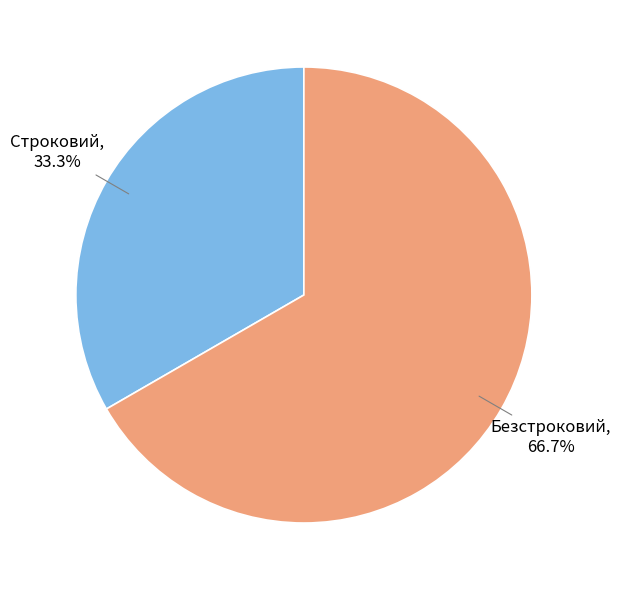

What percentage is NOT represented by Безстроковий?

33.3%